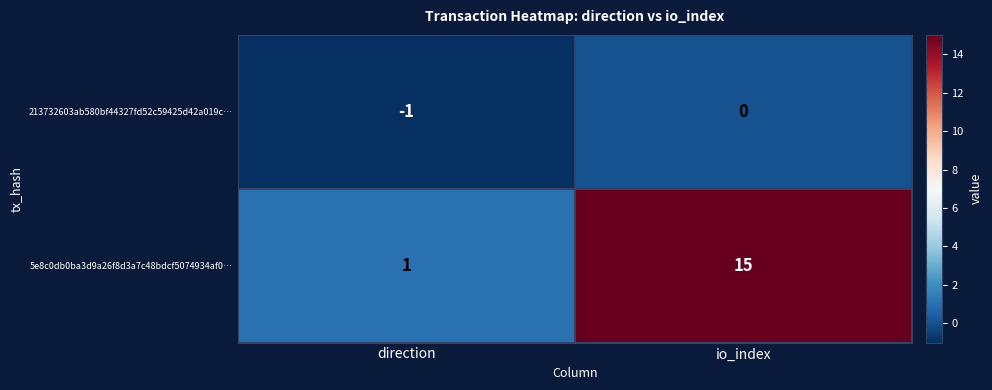

Rank the series by their maximum value, from highest to lowest.

5e8c0db0ba3d9a26f8d3a7c48bdcf5074934af0…, 213732603ab580bf44327fd52c59425d42a019c…